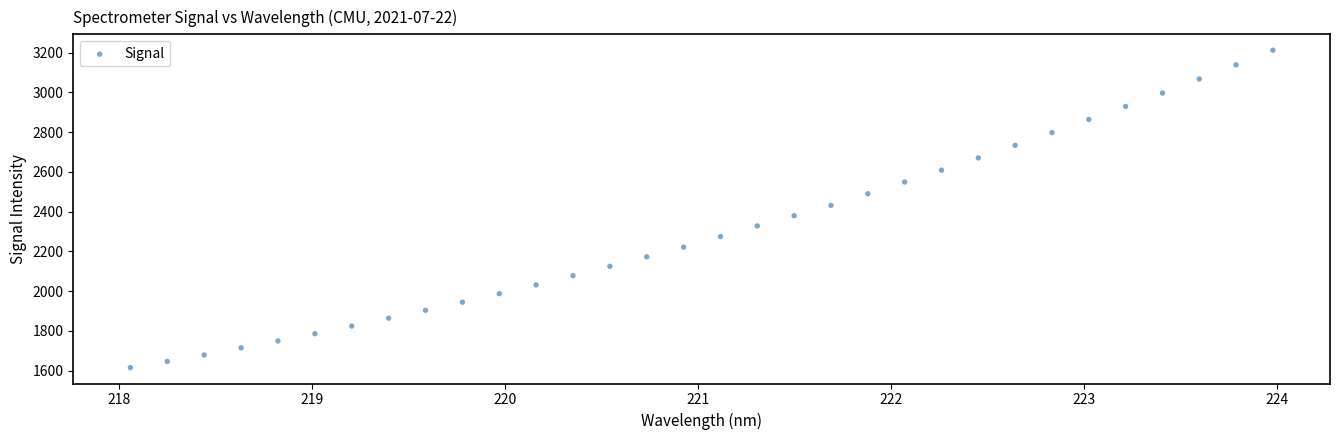

What is the range of X values (max minus min)?

5.9